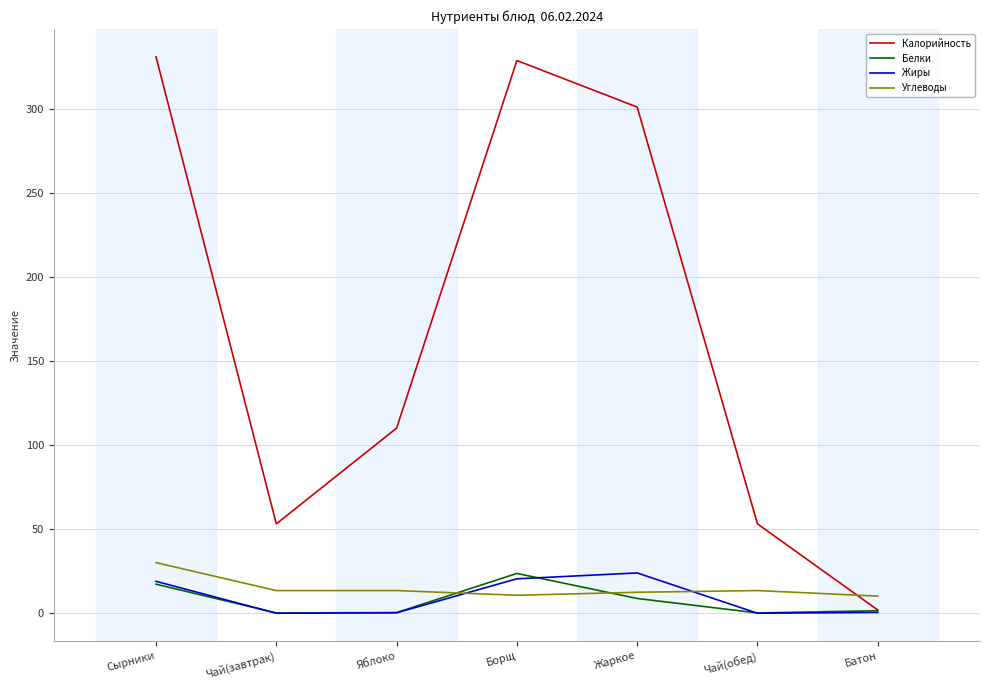

Which series has the largest total across all categories?

Калорийность